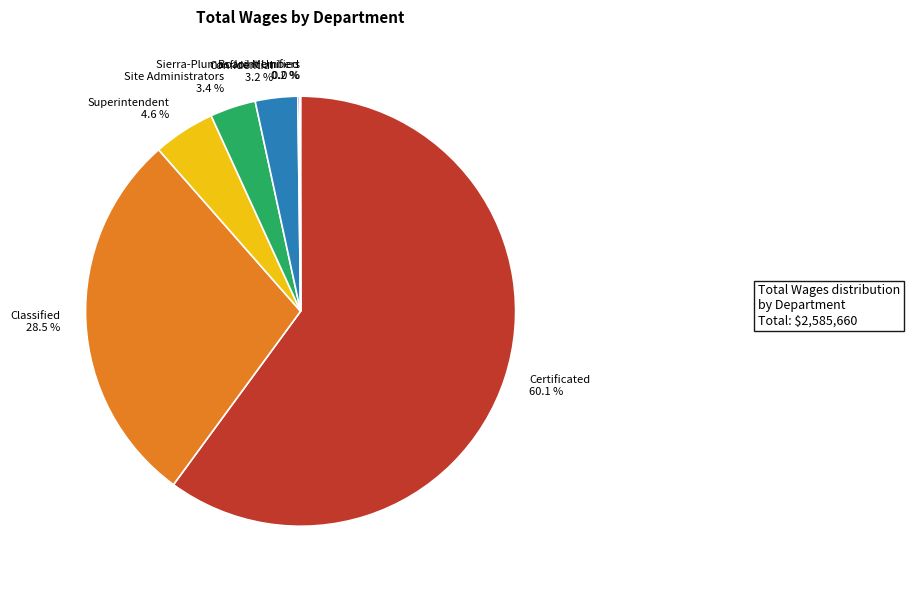

What is the largest slice in the pie chart?

Certificated